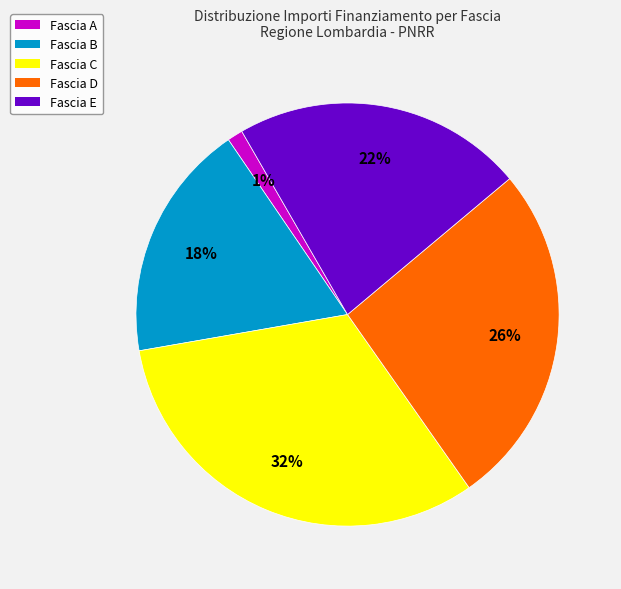

To the nearest percent, what is the average slice percentage?

20%